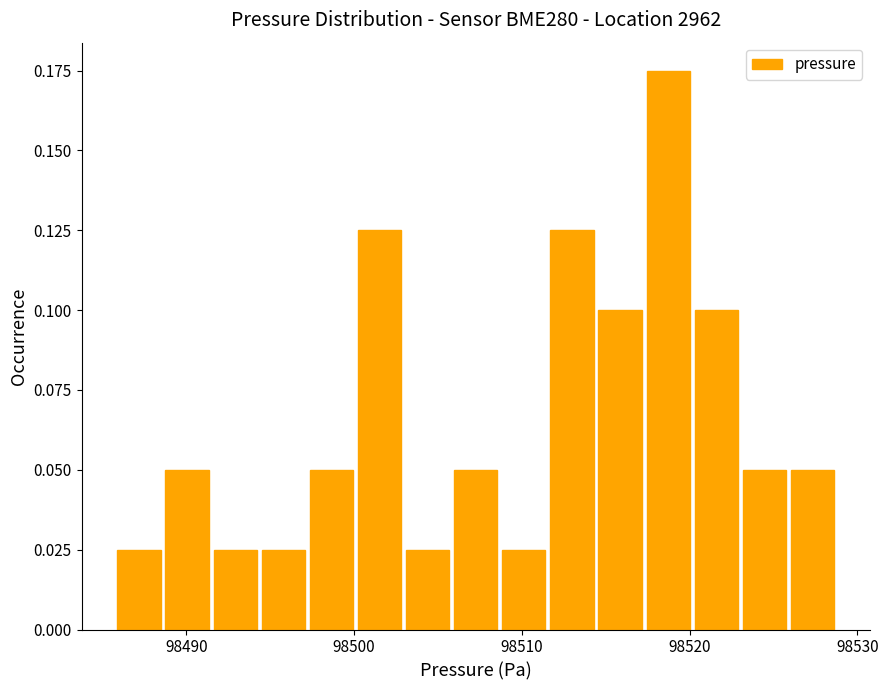

Around what value on the x-axis is the tallest bar? Give the approximate position of its centre, as read against the axis.

98519